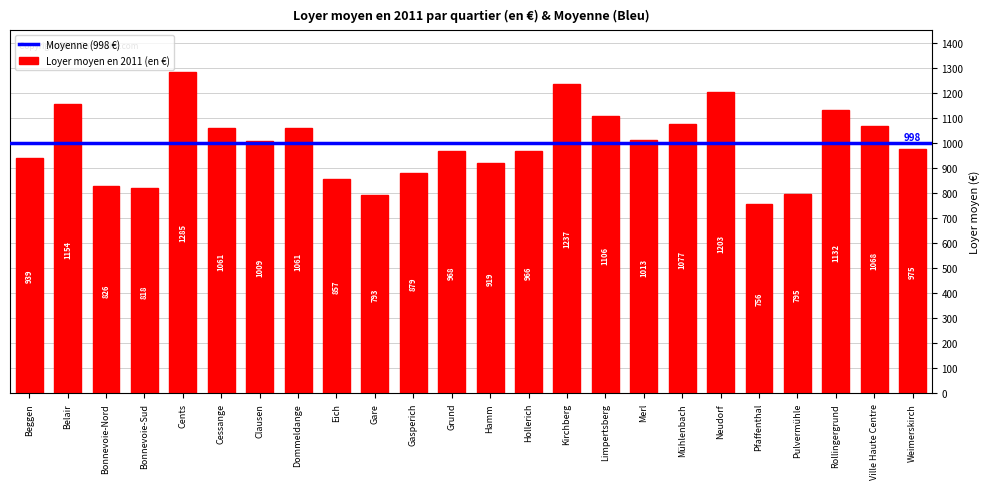

Reading left to right, extract all data points from this chart.

Beggen=939	Belair=1154	Bonnevoie-Nord=826	Bonnevoie-Sud=818	Cents=1285	Cessange=1061	Clausen=1009	Dommeldange=1061	Eich=857	Gare=793	Gasperich=879	Grund=968	Hamm=919	Hollerich=966	Kirchberg=1237	Limpertsberg=1106	Merl=1013	Mühlenbach=1077	Neudorf=1203	Pfaffenthal=756	Pulvermühle=795	Rollingergrund=1132	Ville Haute Centre=1068	Weimerskirch=975